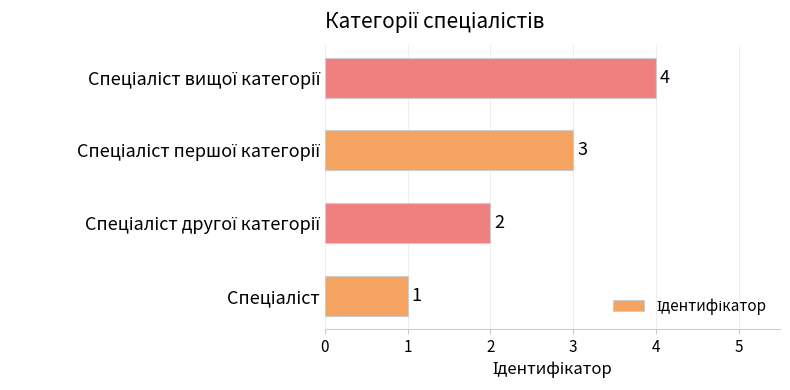

How many values are between 2 and 4?

3